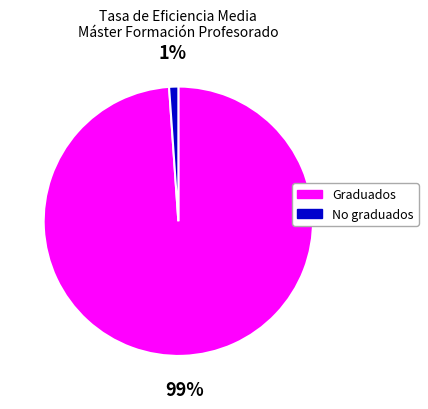

To the nearest percent, what is the average slice percentage?

50%